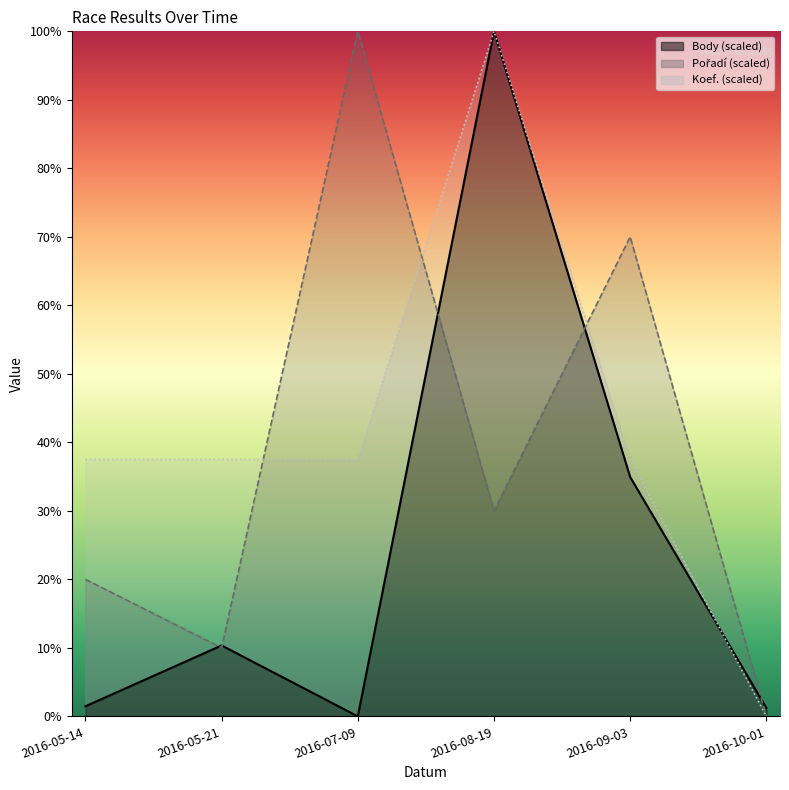

What is the sum of the Koef. values at 2016-10-01 and 2016-05-21?

37.5